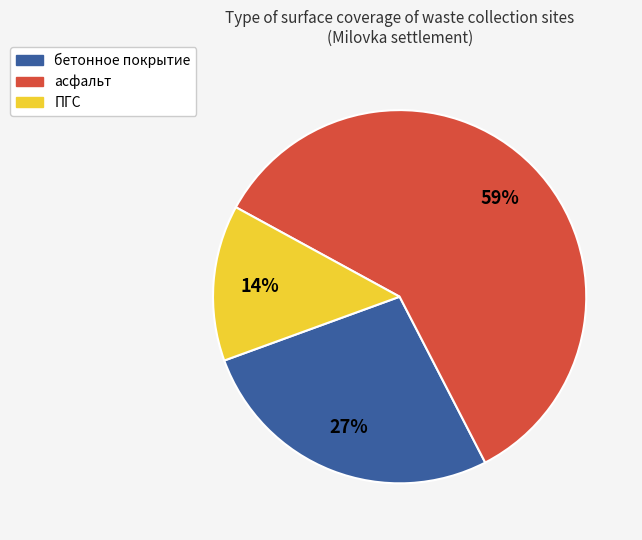

To the nearest percent, what is the combined percentage of асфальт and ПГС?

73%